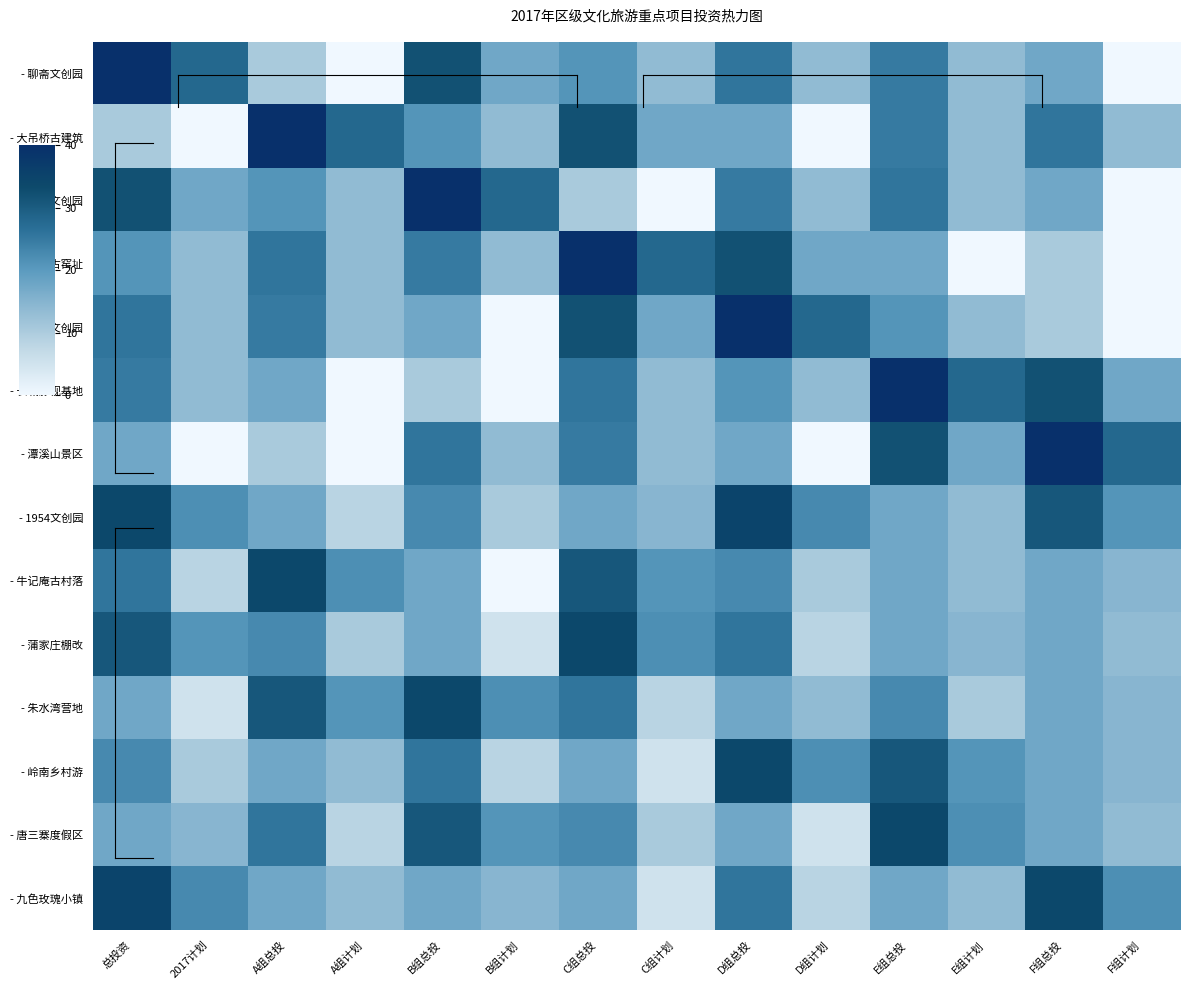

Reading left to right, transcribe all the data shown in this chart.

- 聊斋文创园: 总投资=11.5	2017计划=9.9	A组总投=7.6	A组计划=6.2	B组总投=10.5	B组计划=8.5	C组总投=9.0	C组计划=8.0	D组总投=9.6	D组计划=8.0	E组总投=9.5	E组计划=8.0	F组总投=8.5	F组计划=6.2
- 大吊桥古建筑: 总投资=7.6	2017计划=6.2	A组总投=11.5	A组计划=9.9	B组总投=9.0	B组计划=8.0	C组总投=10.5	C组计划=8.5	D组总投=8.5	D组计划=6.2	E组总投=9.5	E组计划=8.0	F组总投=9.6	F组计划=8.0
- 泰溪文创园: 总投资=10.5	2017计划=8.5	A组总投=9.0	A组计划=8.0	B组总投=11.5	B组计划=9.9	C组总投=7.6	C组计划=6.2	D组总投=9.5	D组计划=8.0	E组总投=9.6	E组计划=8.0	F组总投=8.5	F组计划=6.2
- 渭一古窑址: 总投资=9.0	2017计划=8.0	A组总投=9.6	A组计划=8.0	B组总投=9.5	B组计划=8.0	C组总投=11.5	C组计划=9.9	D组总投=10.5	D组计划=8.5	E组总投=8.5	E组计划=6.2	F组总投=7.6	F组计划=6.2
- 琉璃文创园: 总投资=9.6	2017计划=8.0	A组总投=9.5	A组计划=8.0	B组总投=8.5	B组计划=6.2	C组总投=10.5	C组计划=8.5	D组总投=11.5	D组计划=9.9	E组总投=9.0	E组计划=8.0	F组总投=7.6	F组计划=6.2
- 长城影视基地: 总投资=9.5	2017计划=8.0	A组总投=8.5	A组计划=6.2	B组总投=7.6	B组计划=6.2	C组总投=9.6	C组计划=8.0	D组总投=9.0	D组计划=8.0	E组总投=11.5	E组计划=9.9	F组总投=10.5	F组计划=8.5
- 潭溪山景区: 总投资=8.5	2017计划=6.2	A组总投=7.6	A组计划=6.2	B组总投=9.6	B组计划=8.0	C组总投=9.5	C组计划=8.0	D组总投=8.5	D组计划=6.2	E组总投=10.5	E组计划=8.5	F组总投=11.5	F组计划=9.9
- 1954文创园: 总投资=10.7	2017计划=9.1	A组总投=8.5	A组计划=7.3	B组总投=9.2	B组计划=7.6	C组总投=8.5	C组计划=8.2	D组总投=10.8	D组计划=9.2	E组总投=8.5	E组计划=8.0	F组总投=10.3	F组计划=9.0
- 牛记庵古村落: 总投资=9.6	2017计划=7.3	A组总投=10.7	A组计划=9.1	B组总投=8.5	B组计划=6.2	C组总投=10.3	C组计划=9.0	D组总投=9.2	D组计划=7.6	E组总投=8.5	E组计划=8.0	F组总投=8.5	F组计划=8.2
- 蒲家庄棚改: 总投资=10.3	2017计划=9.0	A组总投=9.2	A组计划=7.6	B组总投=8.5	B组计划=6.9	C组总投=10.7	C组计划=9.1	D组总投=9.6	D组计划=7.3	E组总投=8.5	E组计划=8.2	F组总投=8.5	F组计划=8.0
- 朱水湾营地: 总投资=8.5	2017计划=6.9	A组总投=10.3	A组计划=9.0	B组总投=10.7	B组计划=9.1	C组总投=9.6	C组计划=7.3	D组总投=8.5	D组计划=8.0	E组总投=9.2	E组计划=7.6	F组总投=8.5	F组计划=8.2
- 岭南乡村游: 总投资=9.2	2017计划=7.6	A组总投=8.5	A组计划=8.0	B组总投=9.6	B组计划=7.3	C组总投=8.5	C组计划=6.9	D组总投=10.7	D组计划=9.1	E组总投=10.3	E组计划=9.0	F组总投=8.5	F组计划=8.2
- 唐三寨度假区: 总投资=8.5	2017计划=8.2	A组总投=9.6	A组计划=7.3	B组总投=10.3	B组计划=9.0	C组总投=9.2	C组计划=7.6	D组总投=8.5	D组计划=6.9	E组总投=10.7	E组计划=9.1	F组总投=8.5	F组计划=8.0
- 九色玫瑰小镇: 总投资=10.8	2017计划=9.2	A组总投=8.5	A组计划=8.0	B组总投=8.5	B组计划=8.2	C组总投=8.5	C组计划=6.9	D组总投=9.6	D组计划=7.3	E组总投=8.5	E组计划=8.0	F组总投=10.7	F组计划=9.1